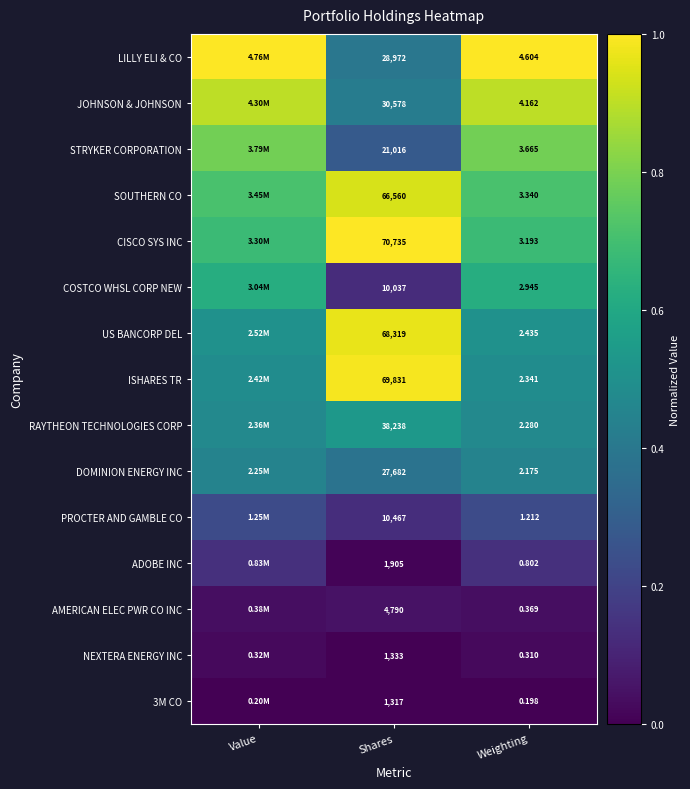

Which category has the highest value in the JOHNSON & JOHNSON series?

Weighting